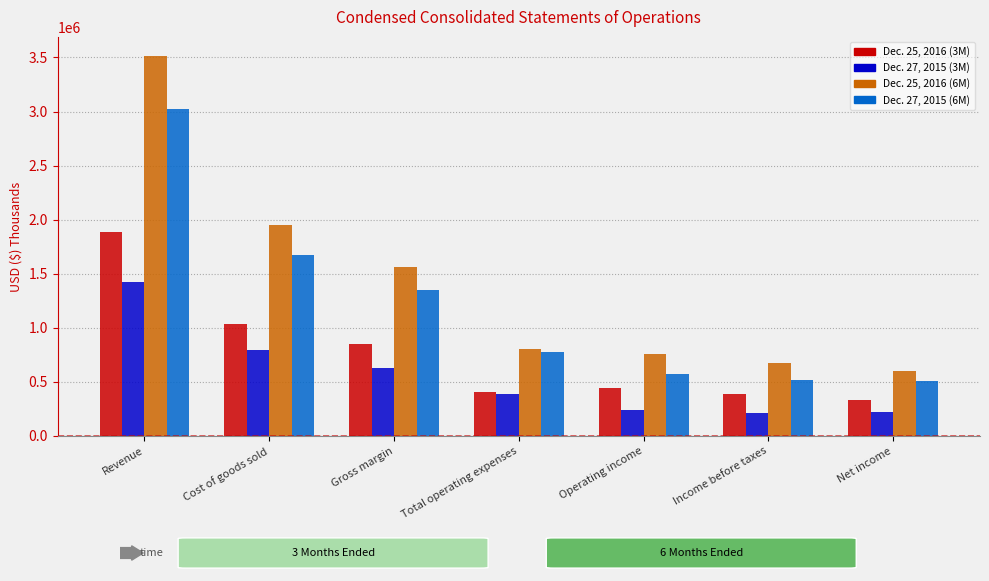

What is the approximate value of Dec. 25, 2016 (6M) at Revenue, to the nearest 50?

3514700